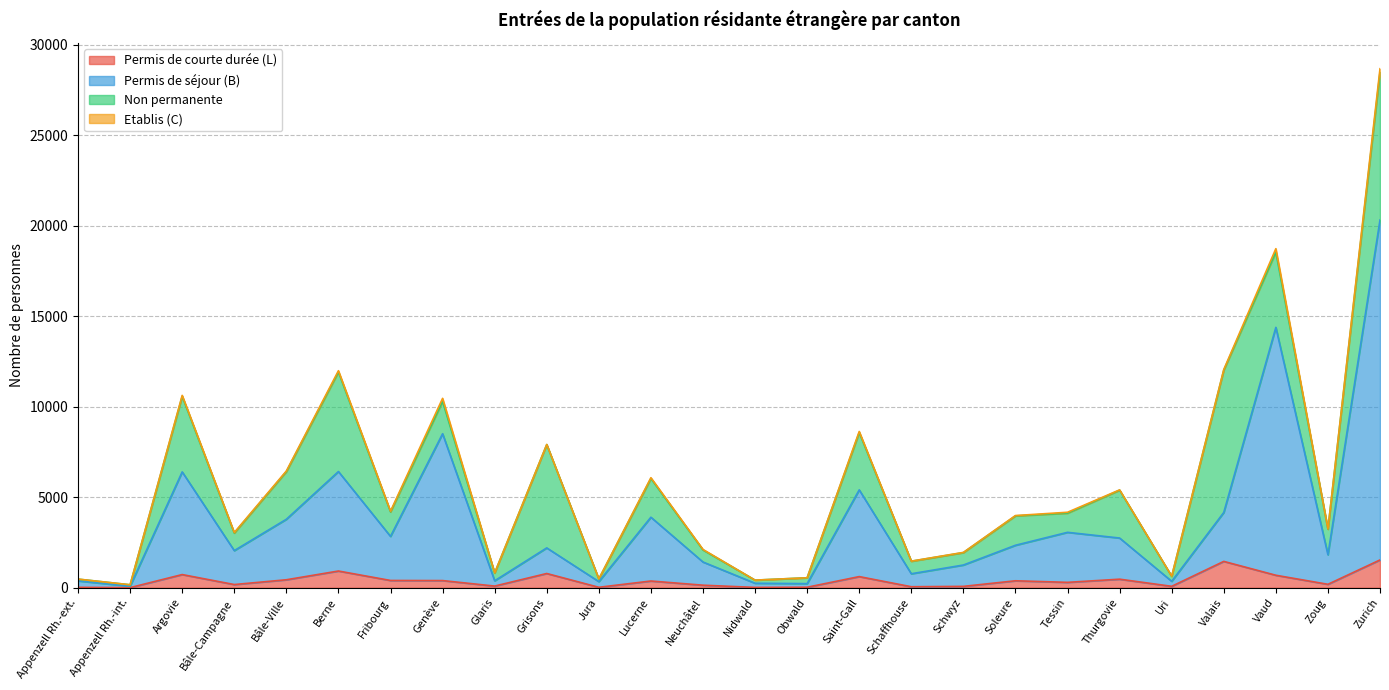

What is the minimum value shown in the chart?

7